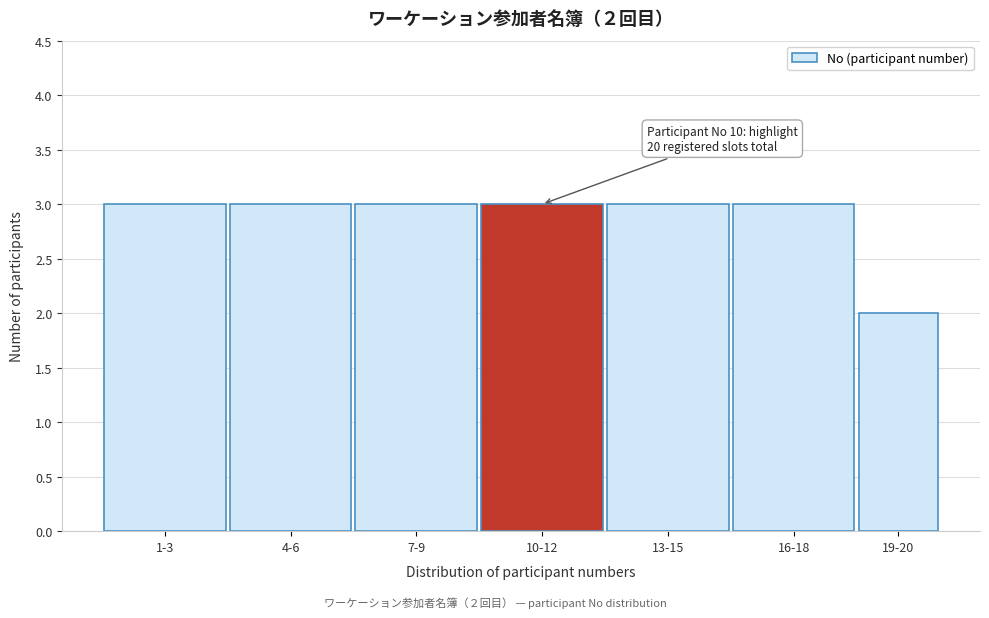

Reading left to right, list all the values displayed in this chart.

1-3=3	4-6=3	7-9=3	10-12=3	13-15=3	16-18=3	19-20=2